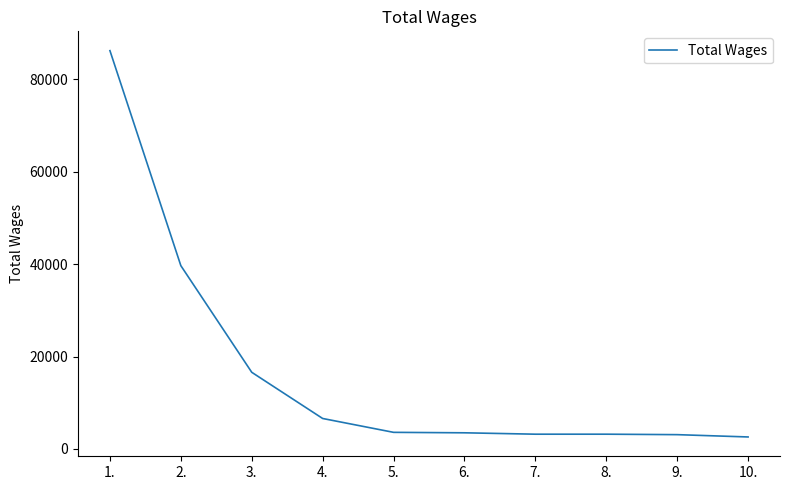

The value at 1. is 86229. True or false?

True